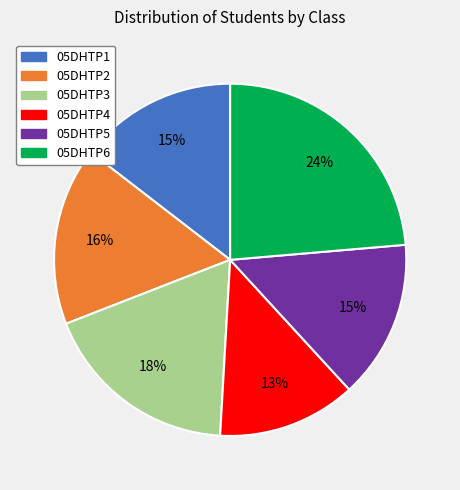

What percentage is the 05DHTP2 slice, to the nearest percent?

16%